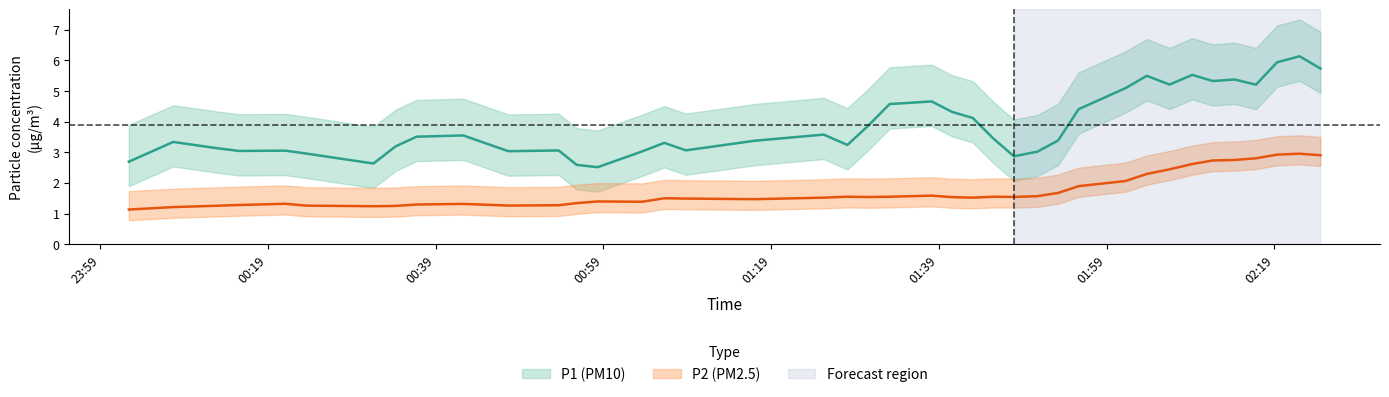

At 29, list the series in order from smallest to largest.

P2, P1